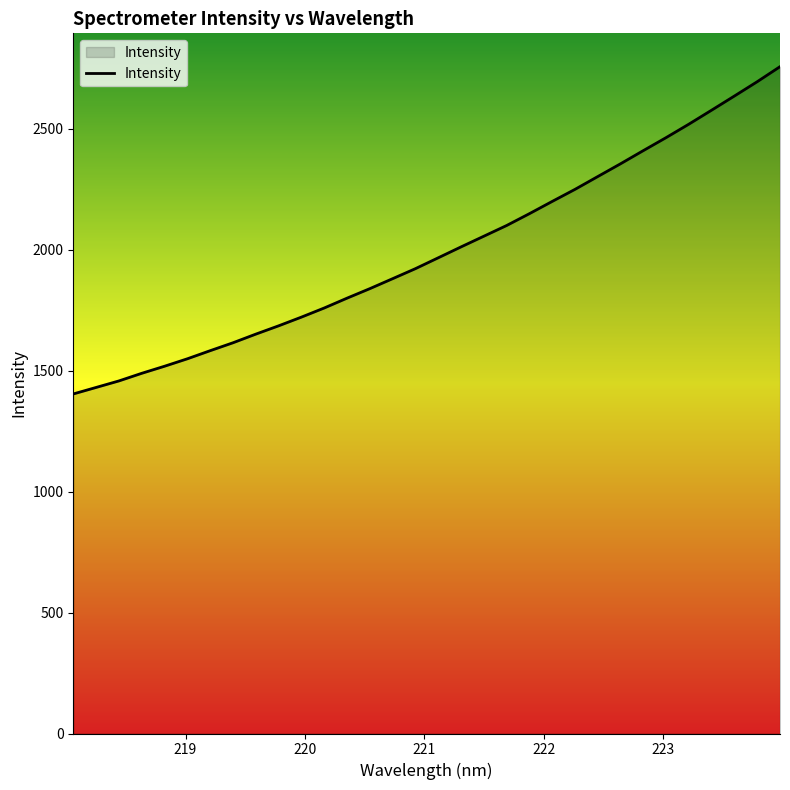

What is the difference between the maximum and minimum values?

1352.6